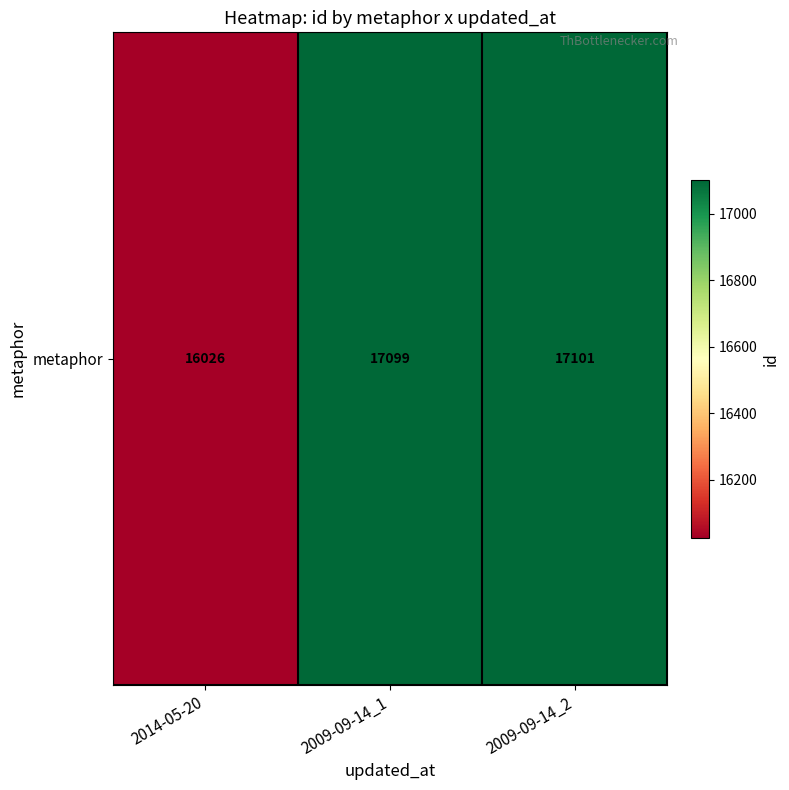

At which category does the chart reach its minimum across all series?

2014-05-20